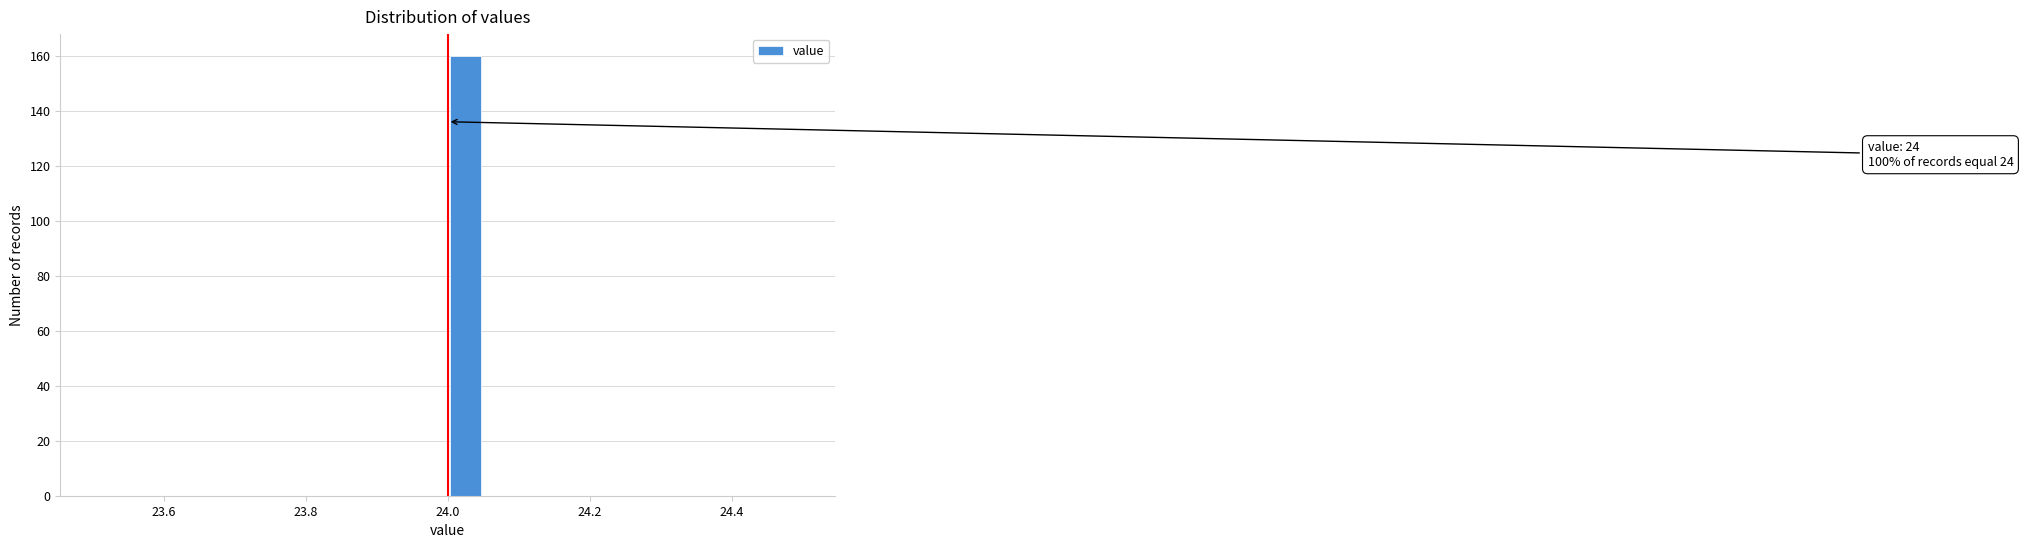

Around what value on the x-axis is the tallest bar? Give the approximate position of its centre, as read against the axis.

24.02